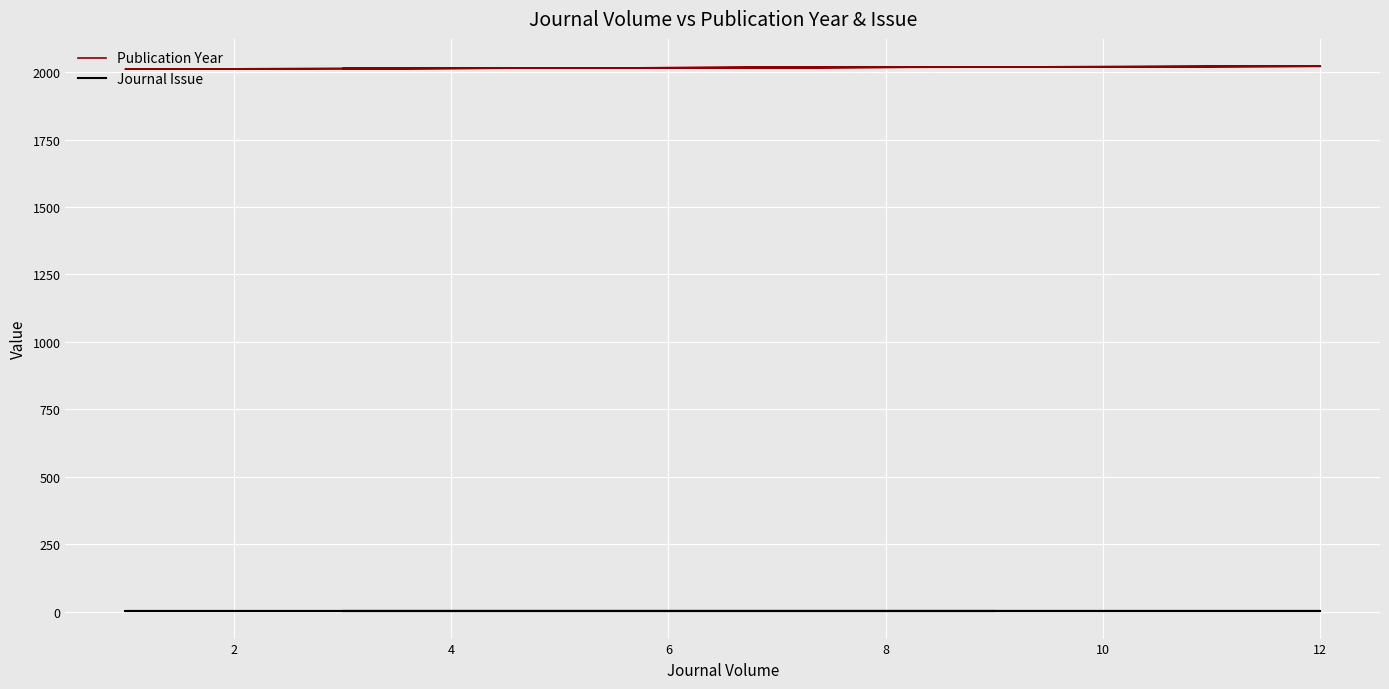

How many lines are shown in the chart?

2